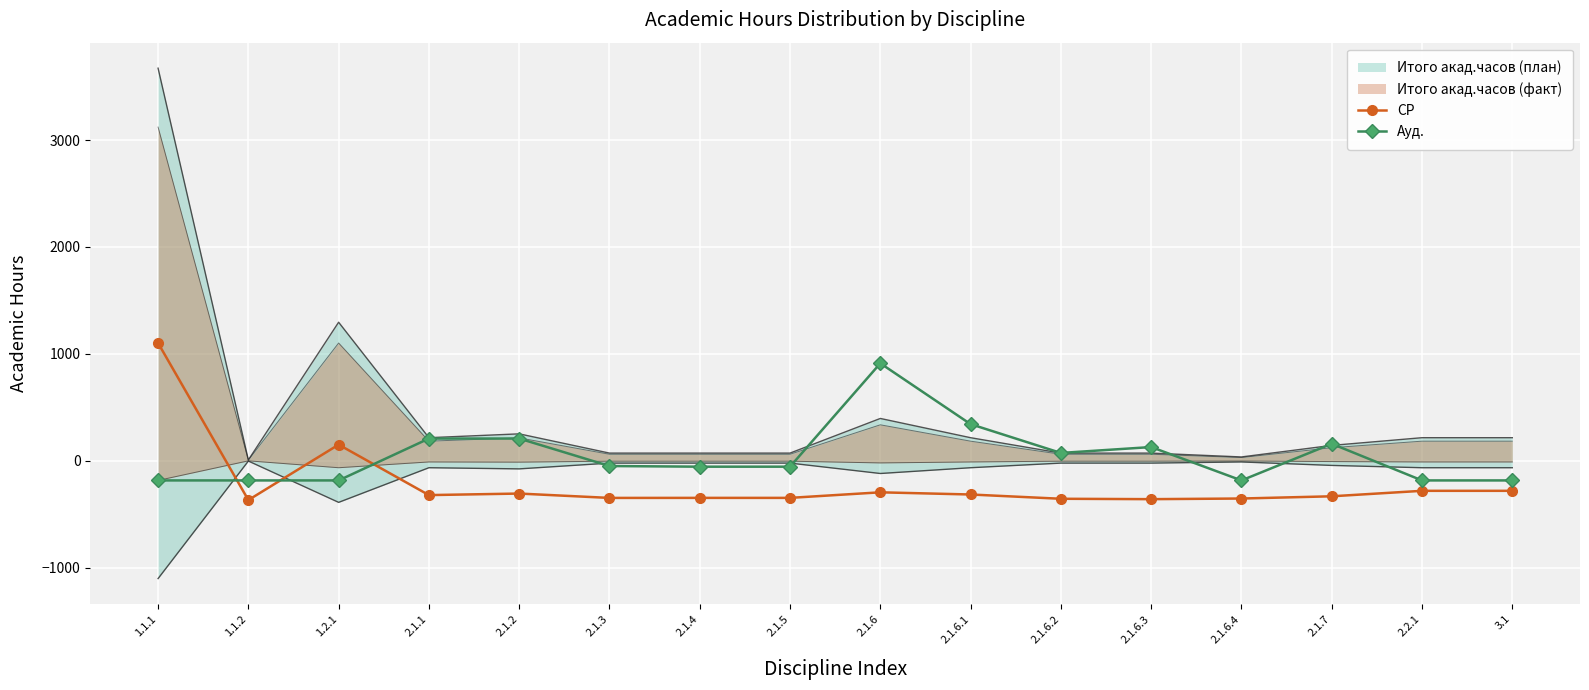

List the series in order of their overall mean, lowest first.

СР, Ауд.